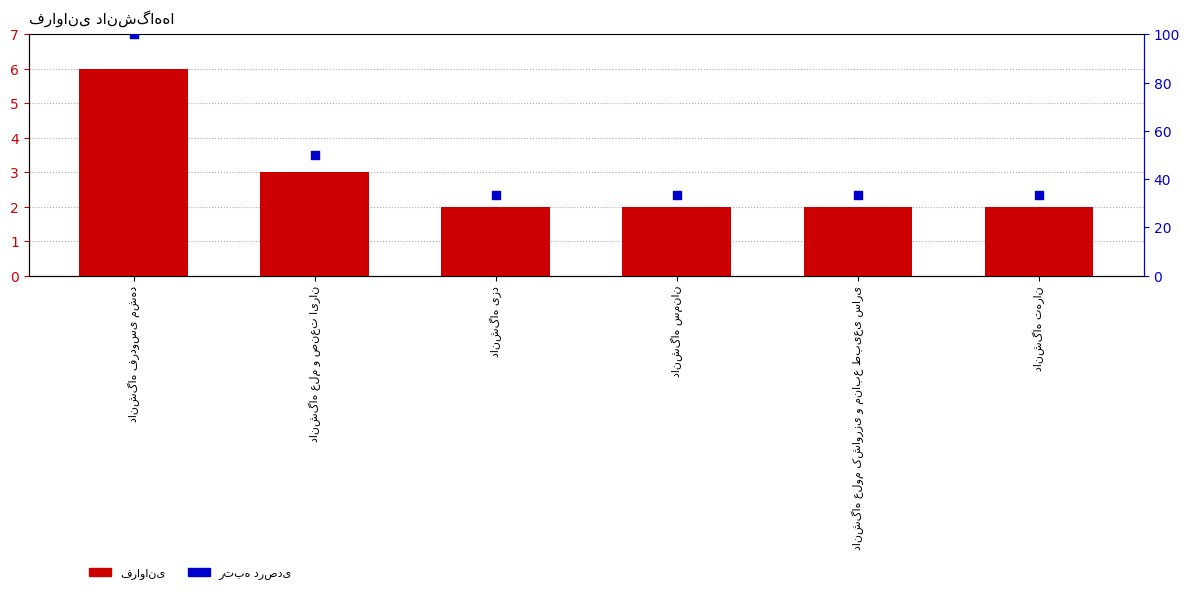

Which series has the largest total across all categories?

رتبه درصدی